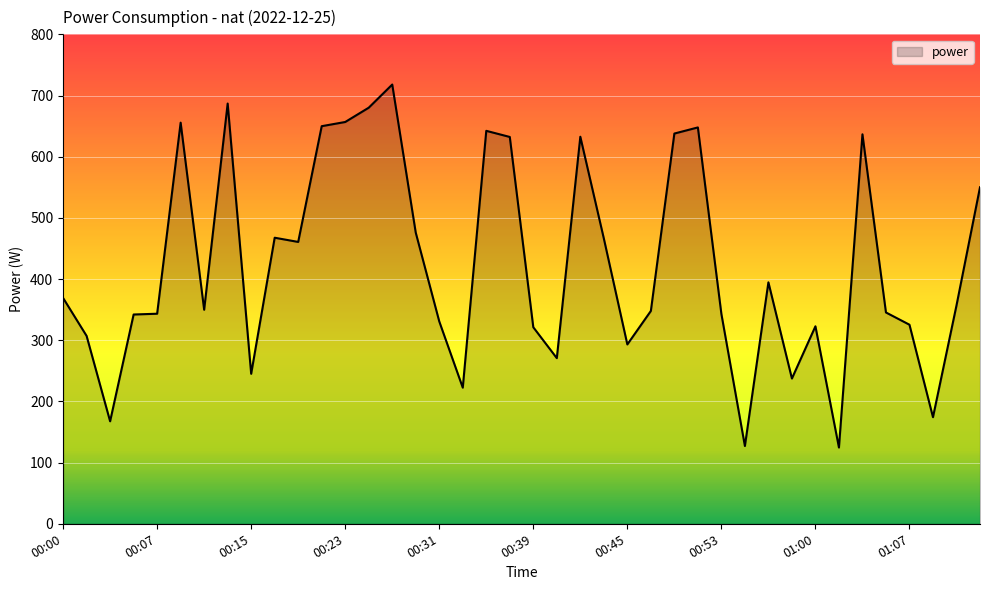

What is the minimum value shown in the chart?

124.6